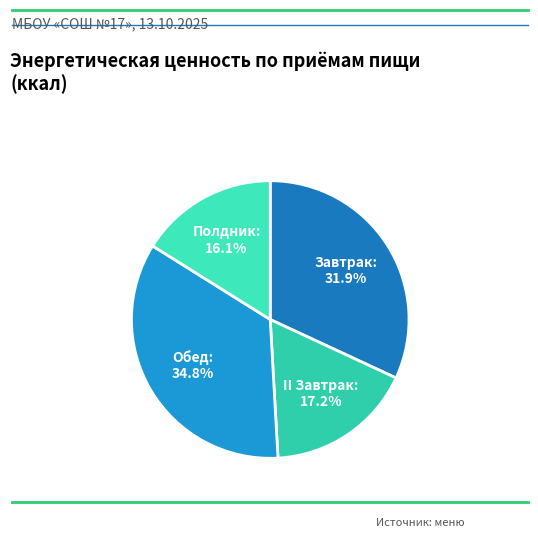

Is there any slice that represents more than half of the pie?

No